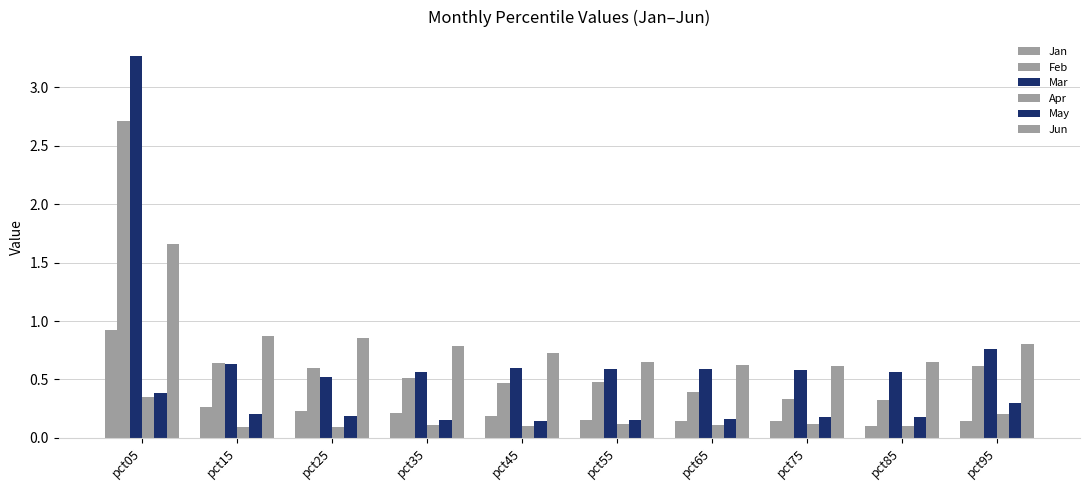

The Jan series shows 0.1 at pct55. True or false?

False